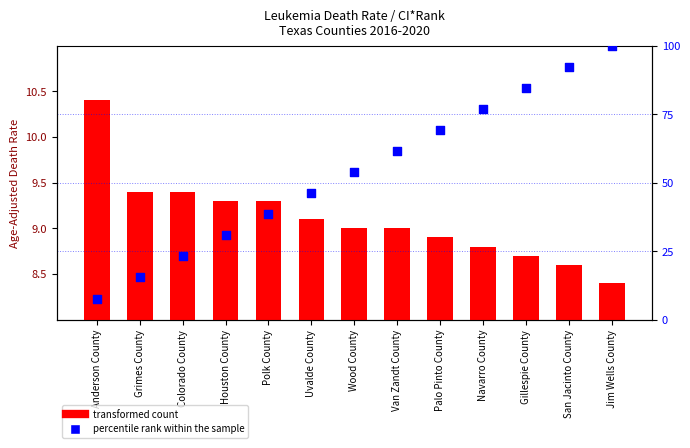

What are all the series names shown in the legend?

transformed count, percentile rank within the sample